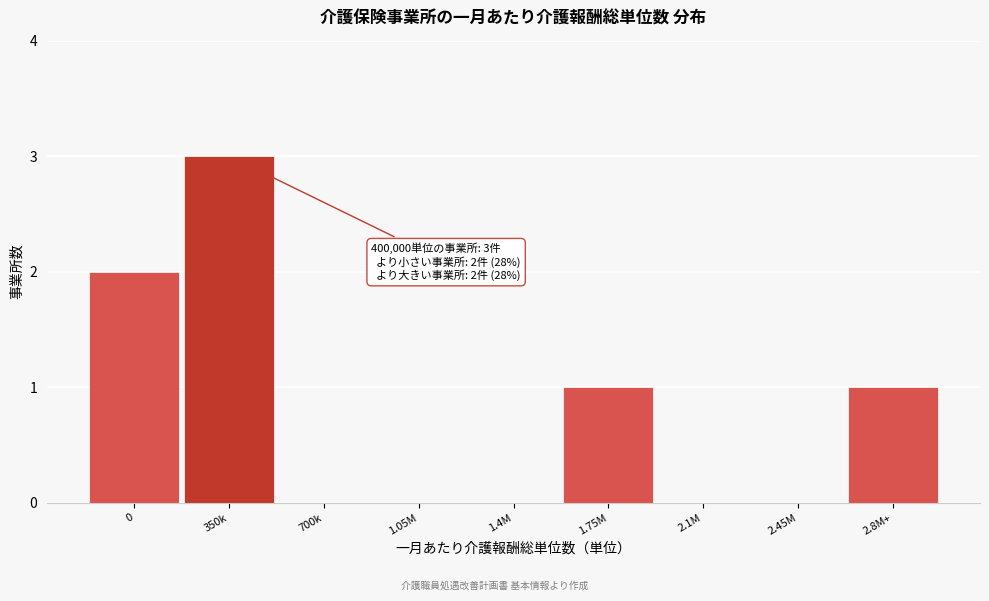

Reading right to left, transcribe all the data shown in this chart.

2.8M+=1	2.45M=0	2.1M=0	1.75M=1	1.4M=0	1.05M=0	700k=0	350k=3	0=2